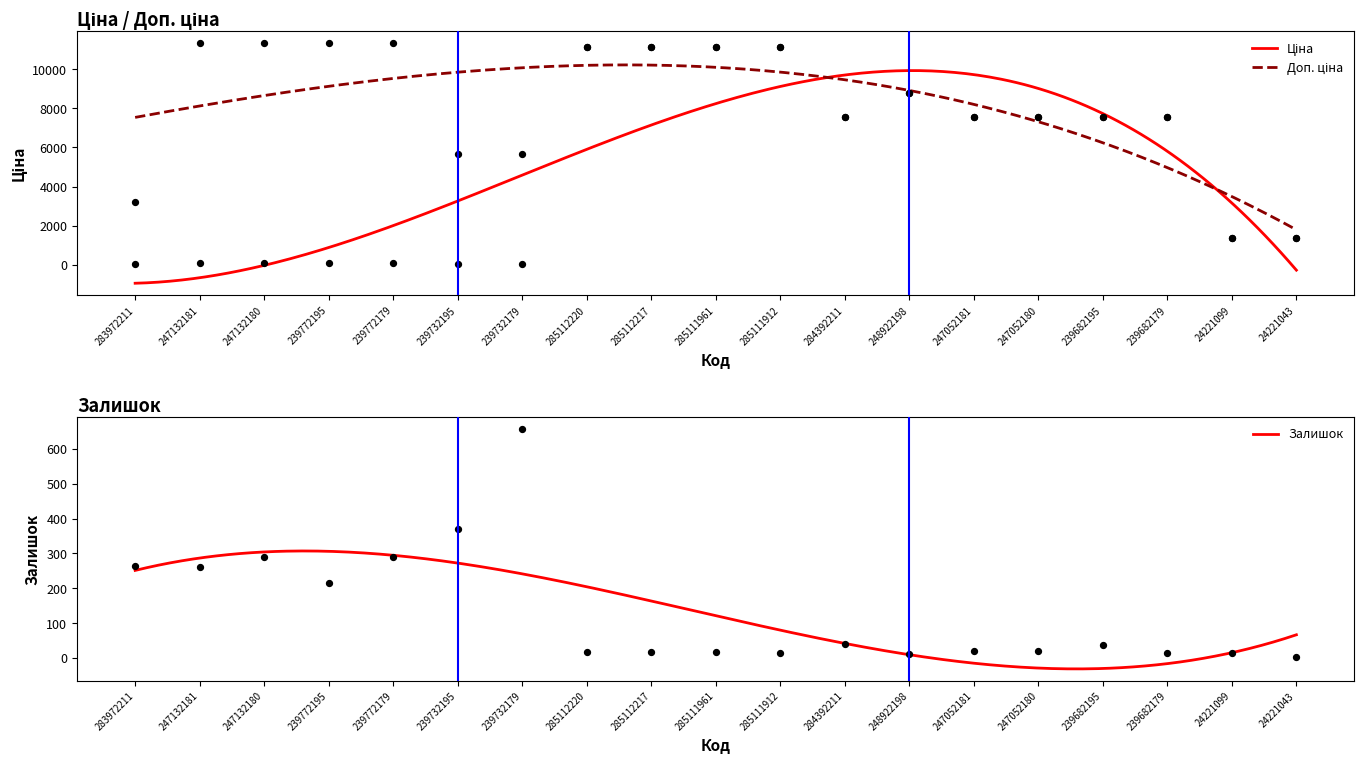

Which series has the largest total across all categories?

Доп. ціна